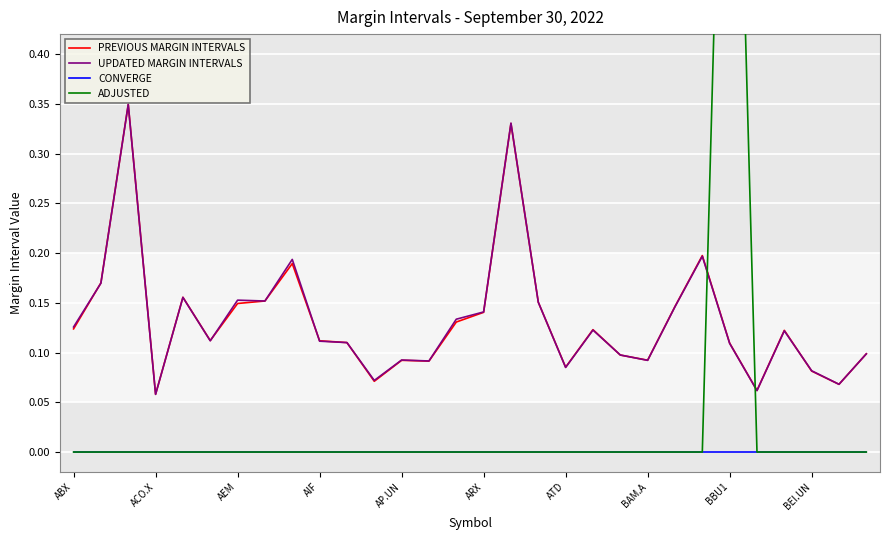

What is the maximum value shown in the chart?

1.0